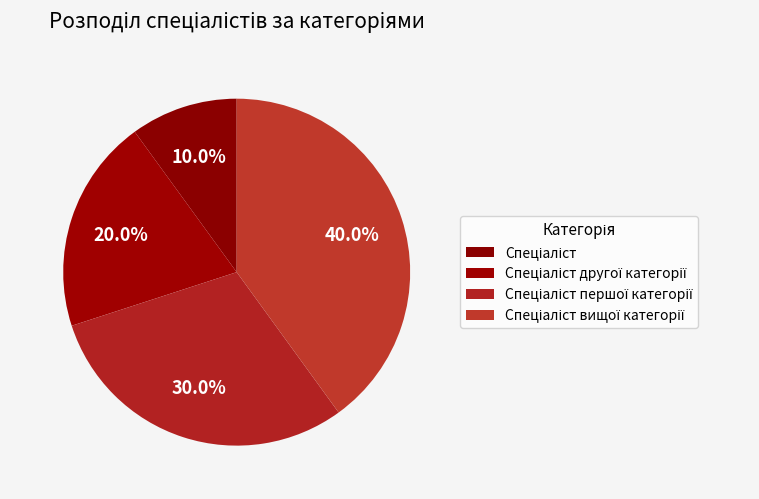

What percentage is the Спеціаліст першої категорії slice, to the nearest percent?

30%